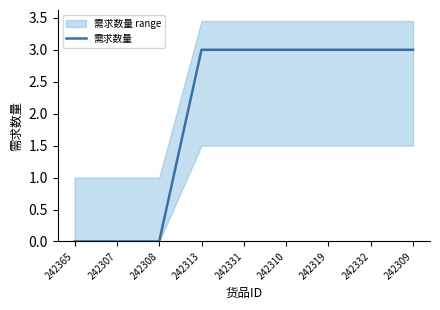

Is this an area chart (filled region under the line)?

No